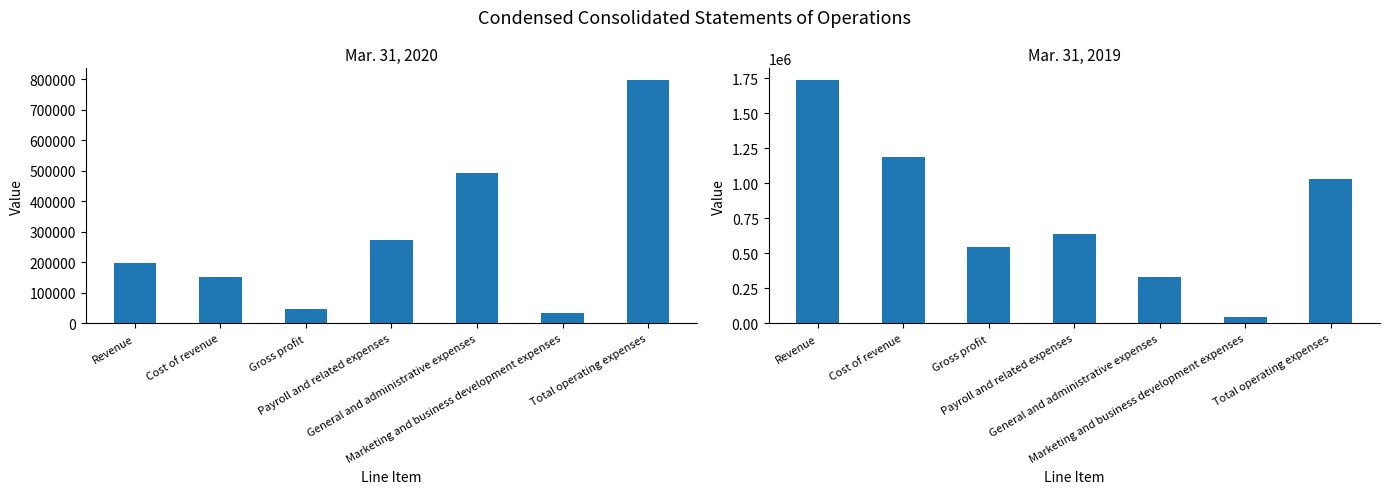

Reading left to right, extract all data points from this chart.

Mar. 31, 2020: Revenue=198756	Cost of revenue=152775	Gross profit=45981	Payroll and related expenses=271808	General and administrative expenses=491314	Marketing and business development expenses=32338	Total operating expenses=795460
Mar. 31, 2019: Revenue=1735124	Cost of revenue=1191019	Gross profit=544105	Payroll and related expenses=638550	General and administrative expenses=333000	Marketing and business development expenses=47359	Total operating expenses=1034840